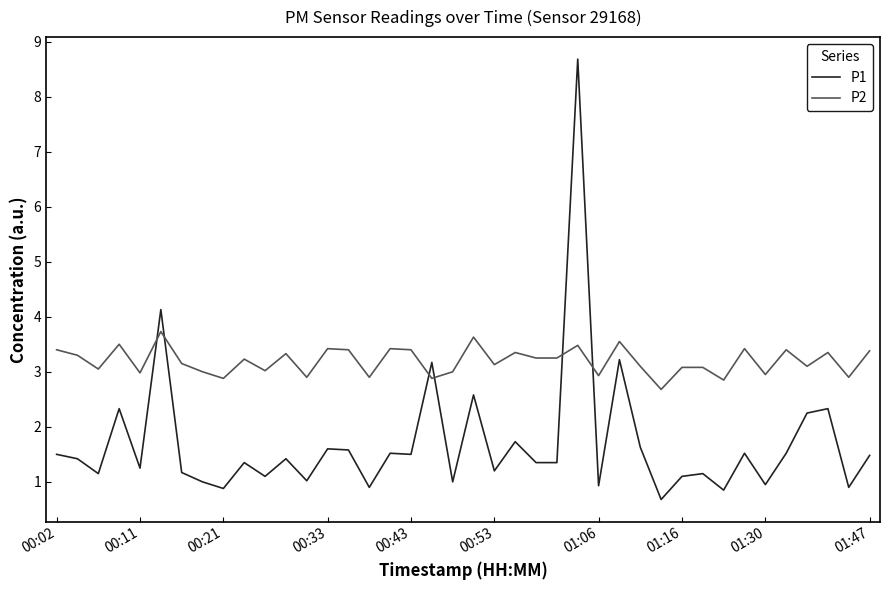

What is the smallest value displayed?

0.7